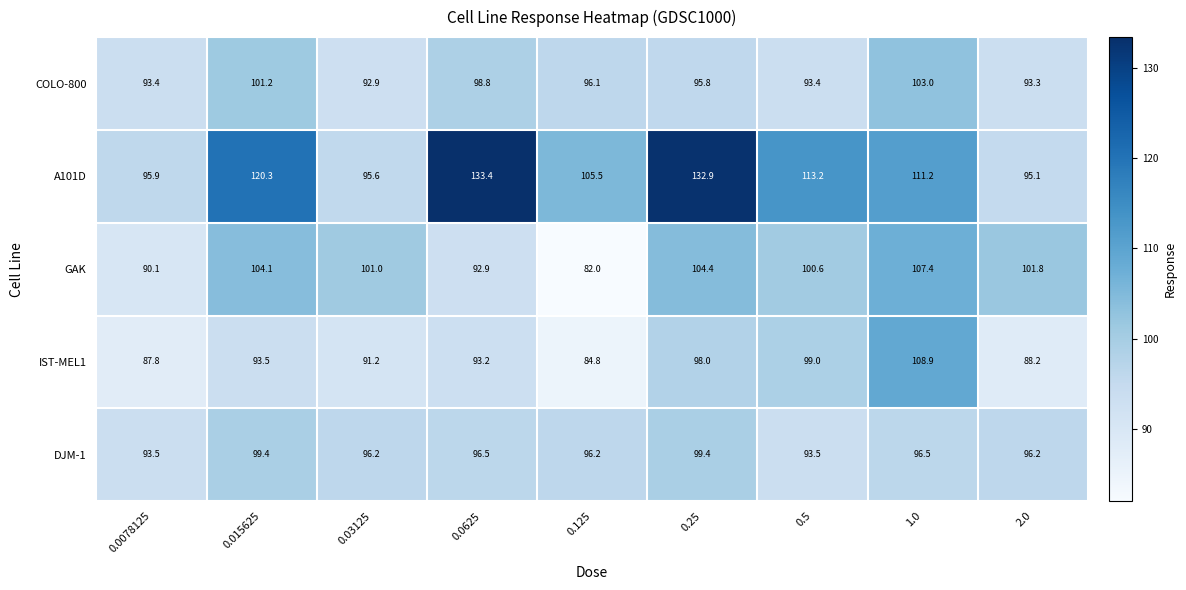

What is the minimum value shown in the chart?

82.0